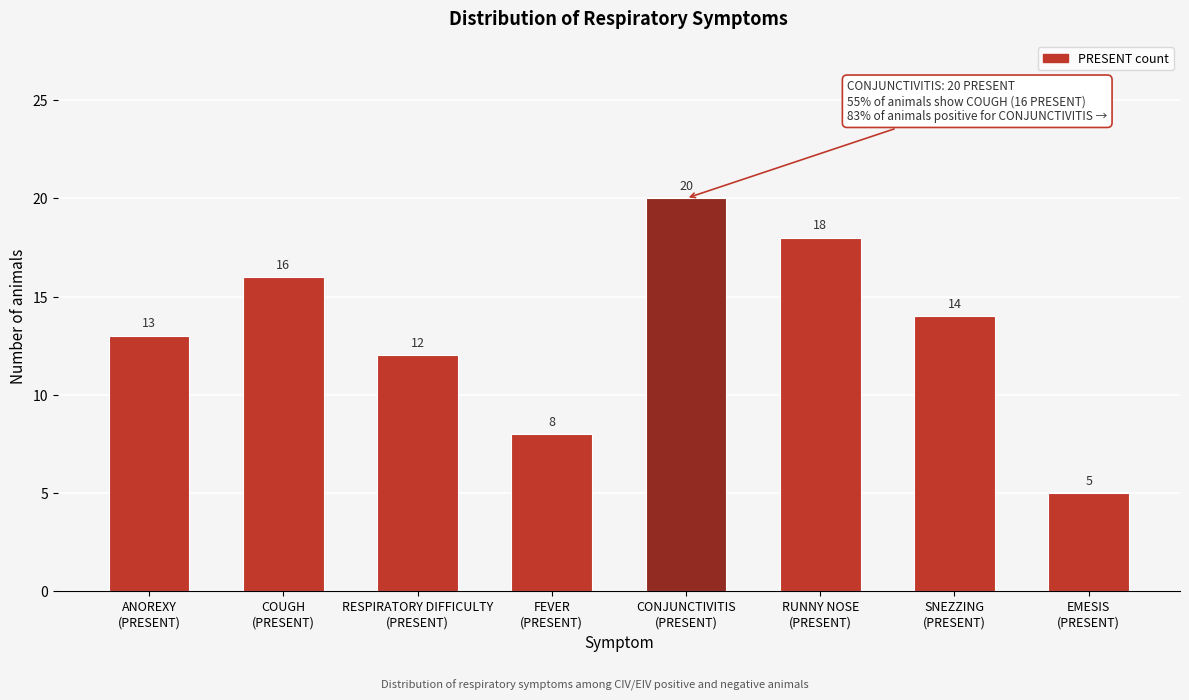

Reading left to right, transcribe all the data shown in this chart.

13	16	12	8	20	18	14	5